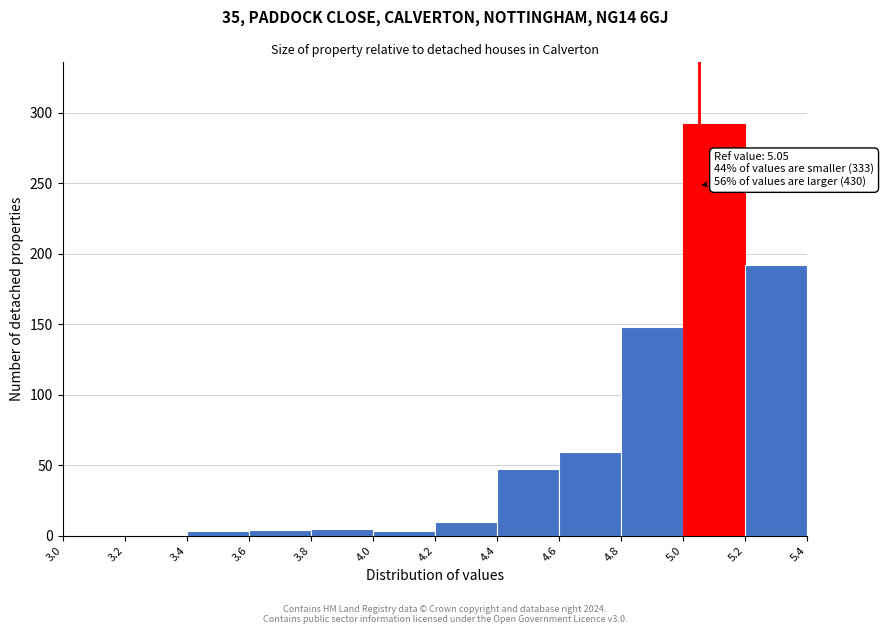

Which range on the x-axis has the tallest bar?

5.0 to 5.2